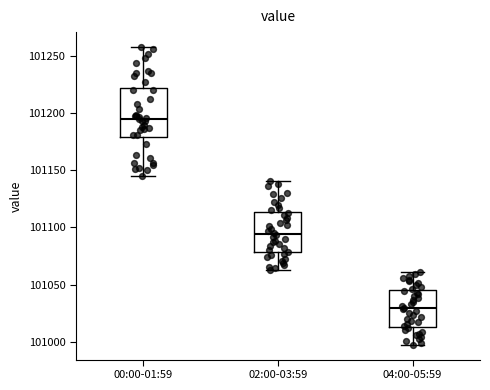

Which box has the lowest median line?

04:00-05:59